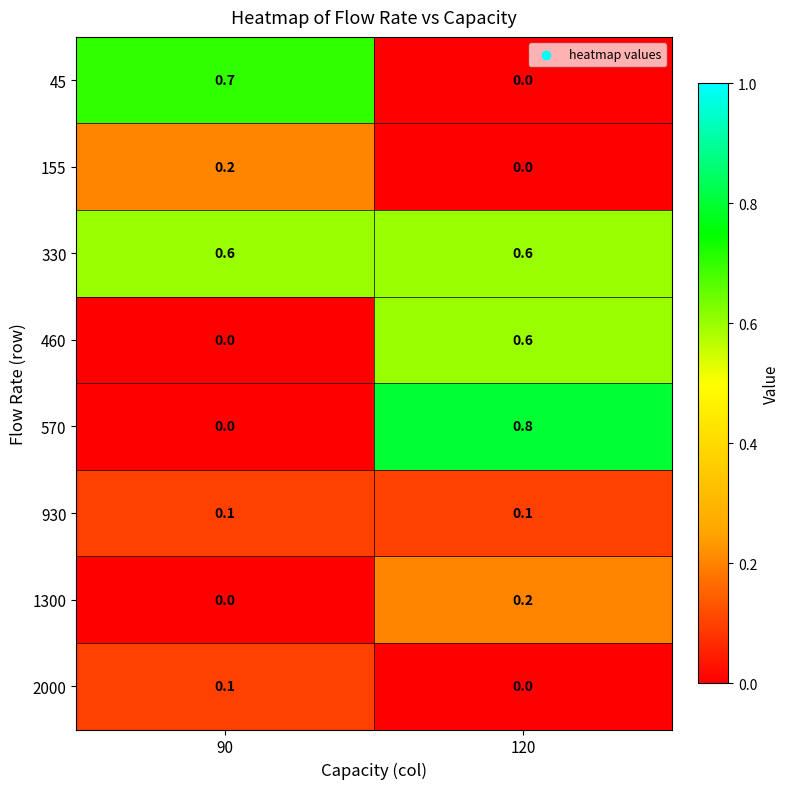

Which series has the largest total across all categories?

330